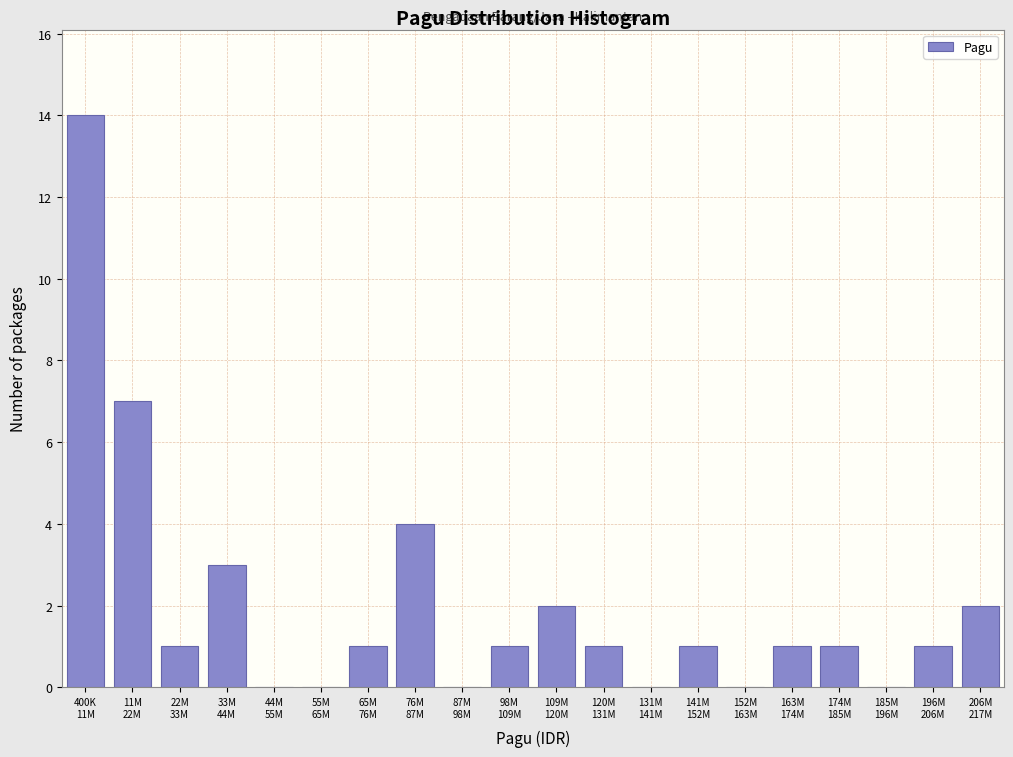

What is the sum of all values?

40